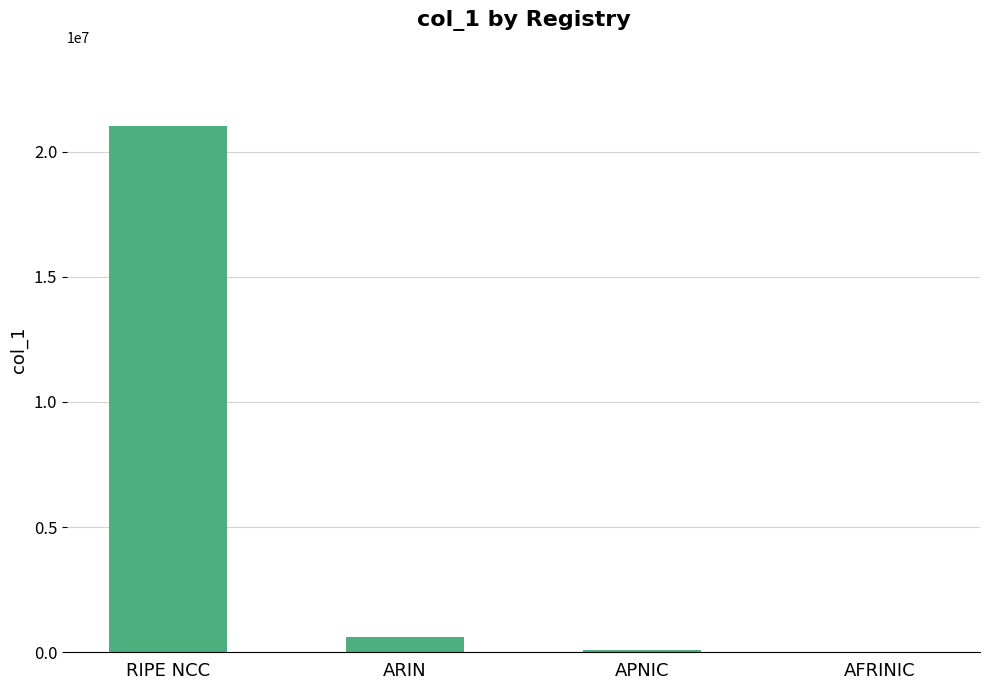

The chart shows a value of 1024 at AFRINIC. True or false?

True